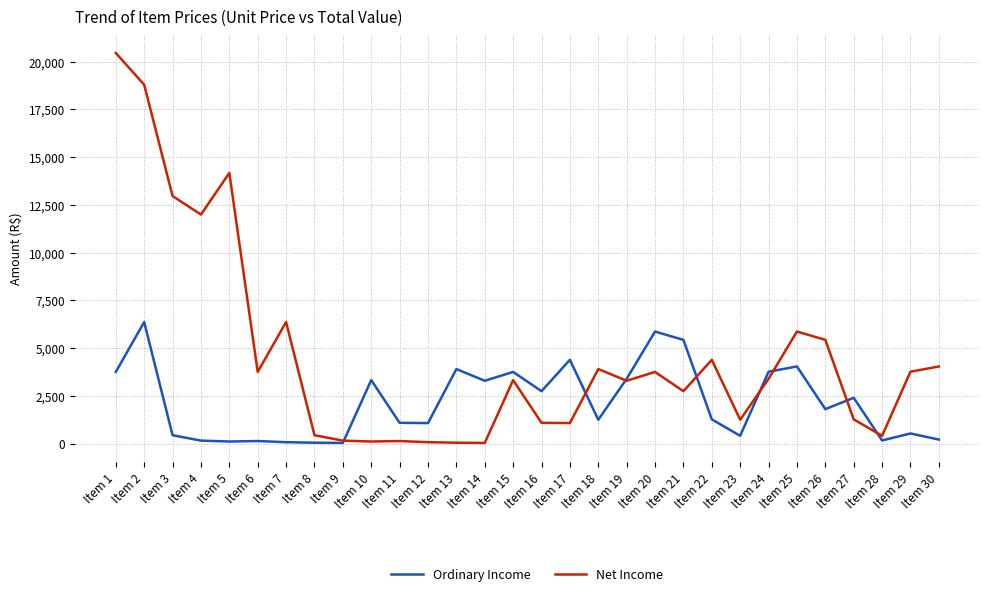

What is the average value of the Ordinary Income series?

2170.3